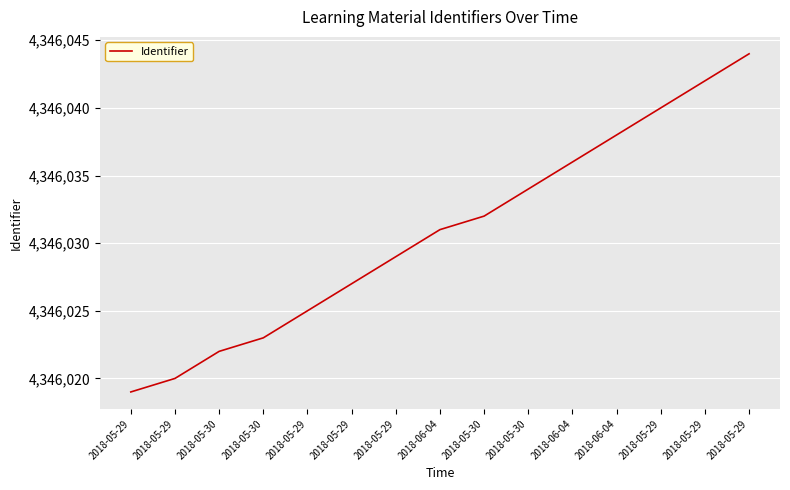

Is this an area chart (filled region under the line)?

No